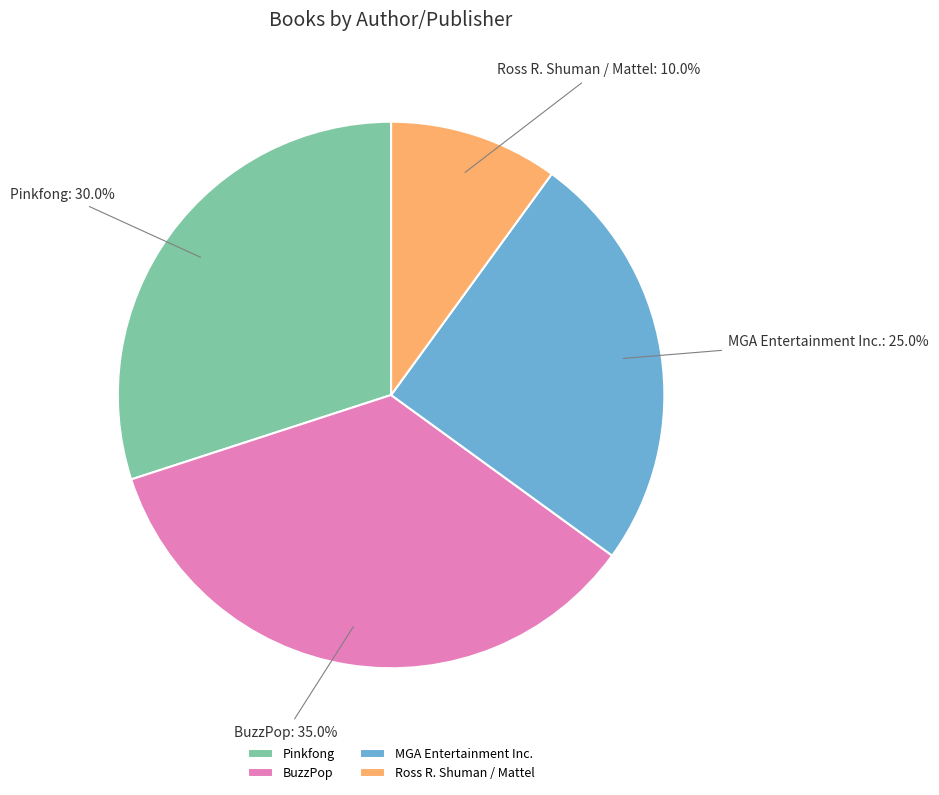

Count the number of slices in the pie.

4